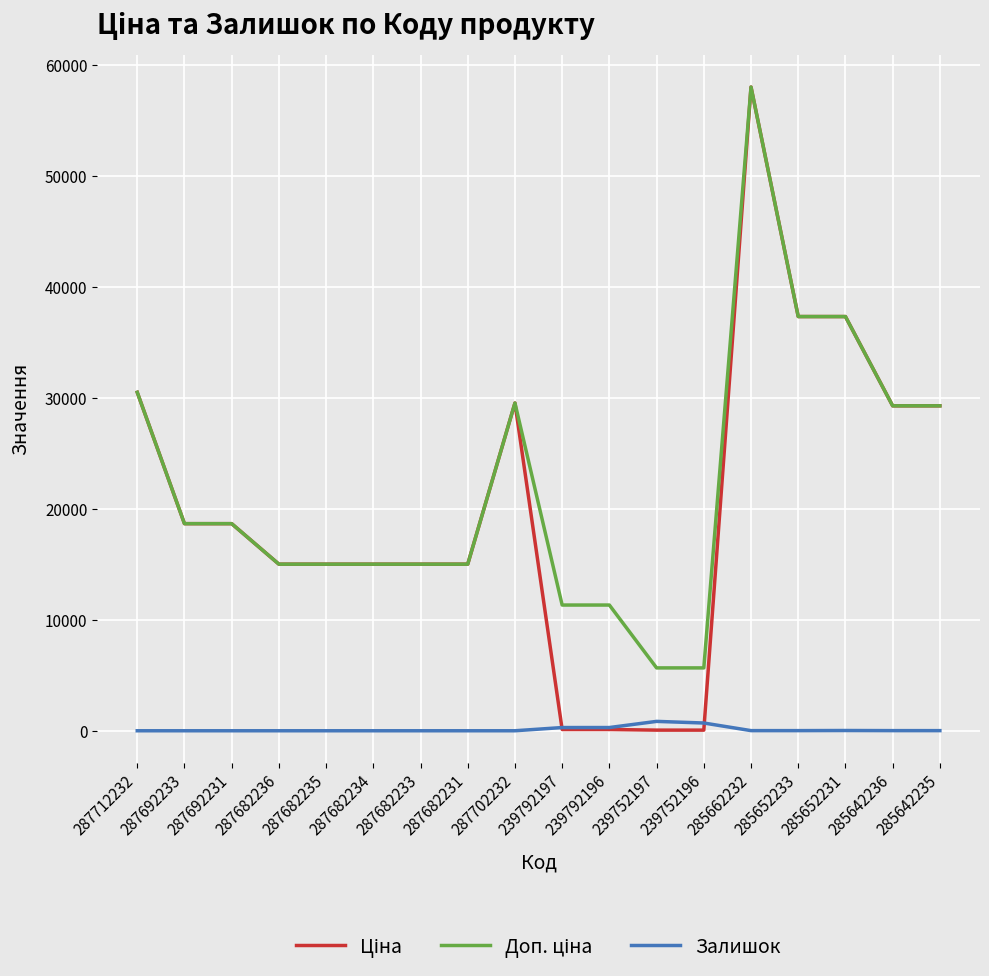

At how many categories does at least one series exceed 55657?

1